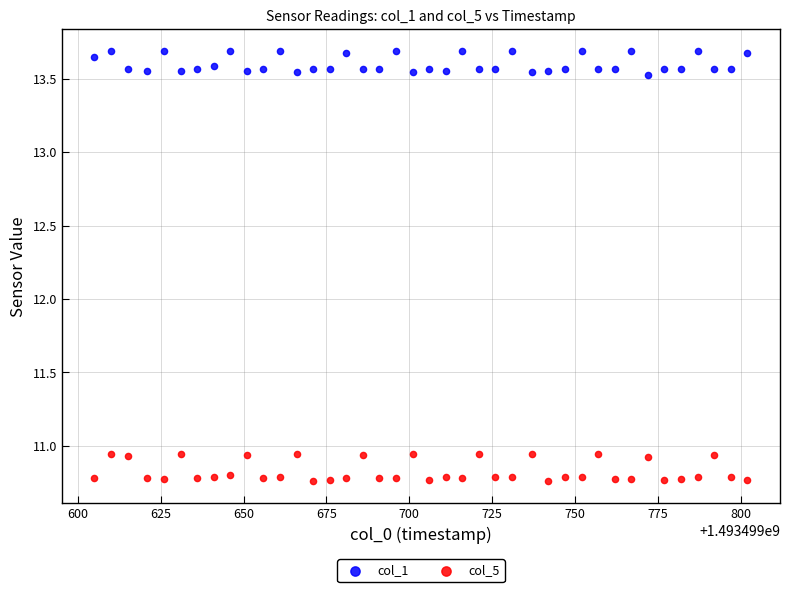

Across all data points, what is the range of Y values (max minus min)?

2.9